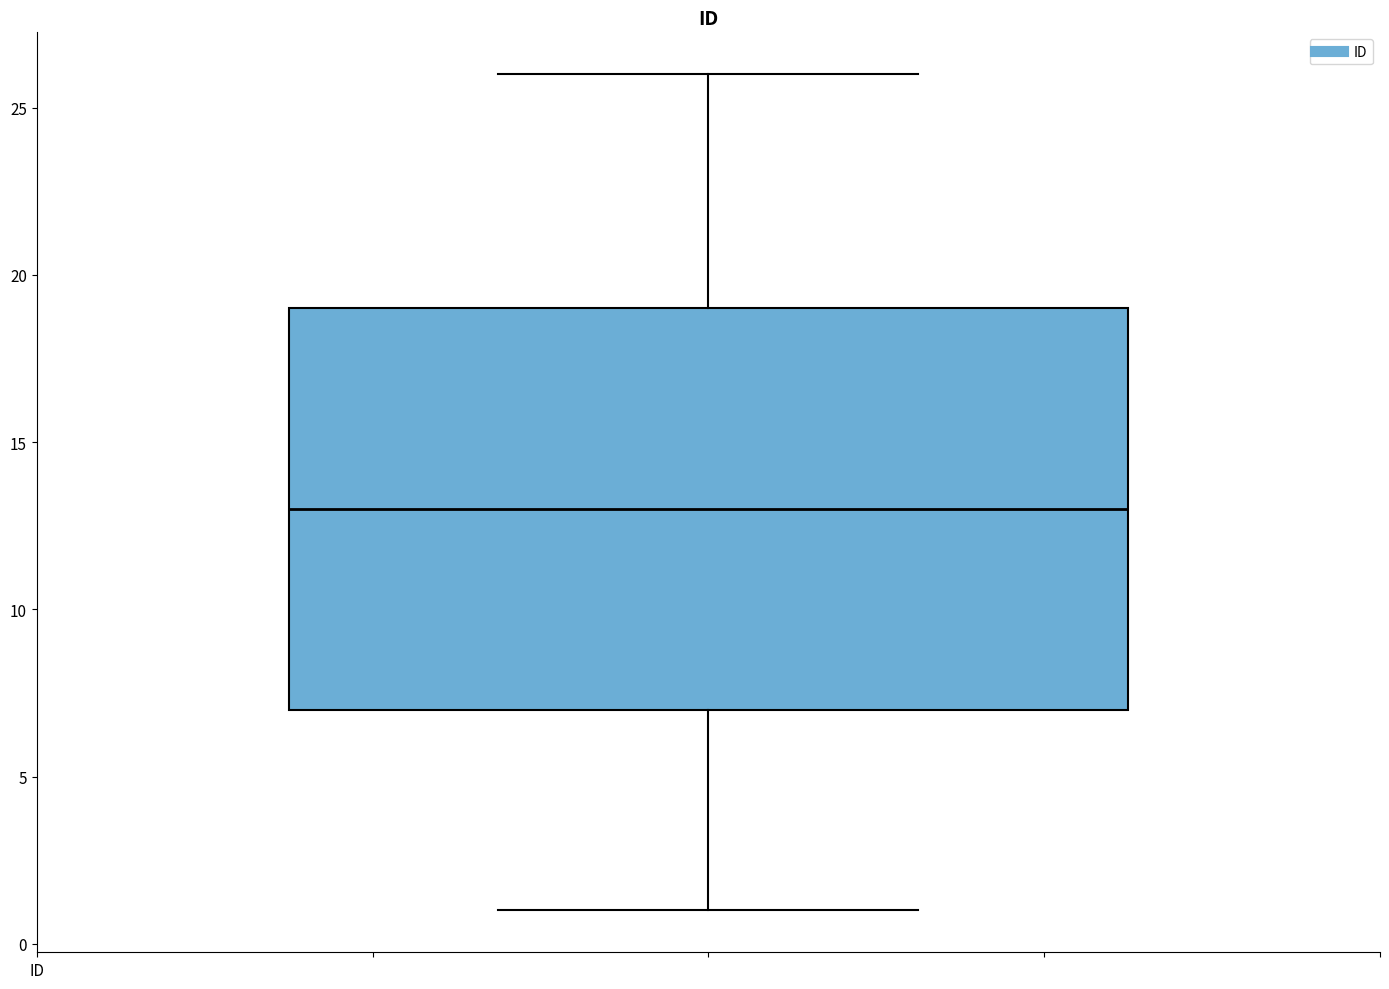

Where does the upper whisker of the box end on the y-axis? The values are not printed on the chart, so give them approximately, as read against the axis.

26